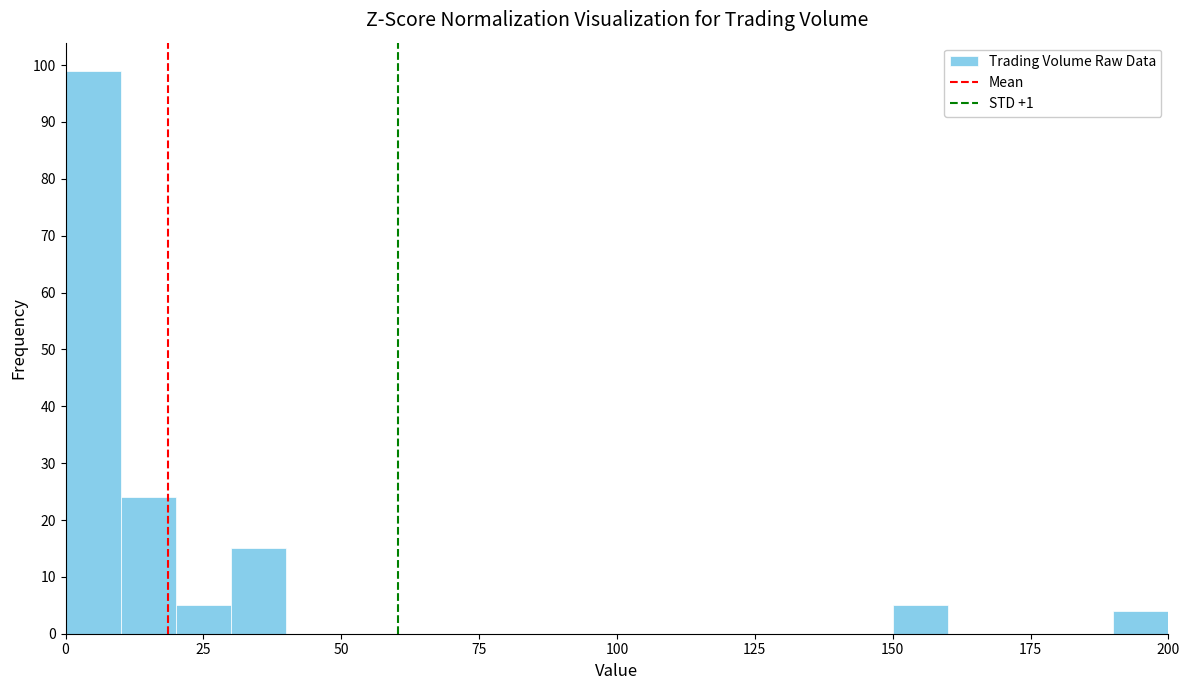

Around what value on the x-axis is the tallest bar? Give the approximate position of its centre, as read against the axis.

5